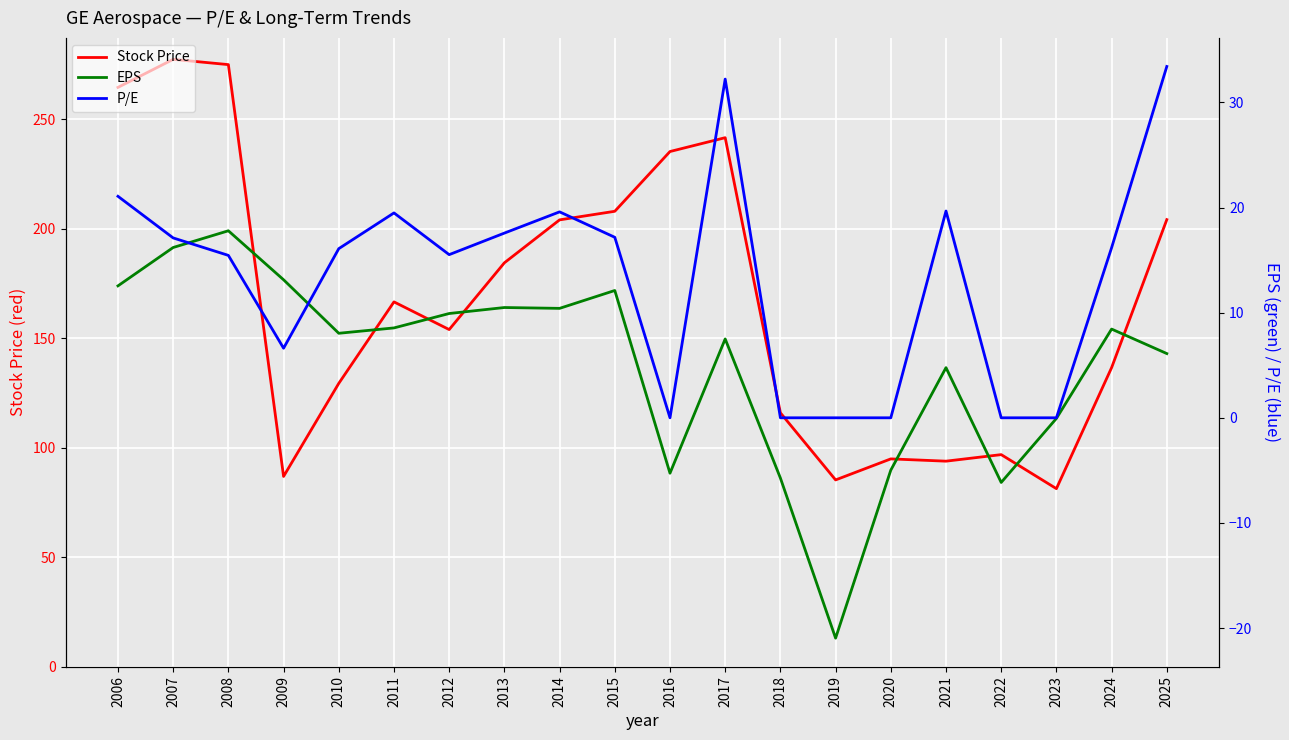

At 2014, list the series in order from largest to smallest.

Stock Price, P/E, EPS